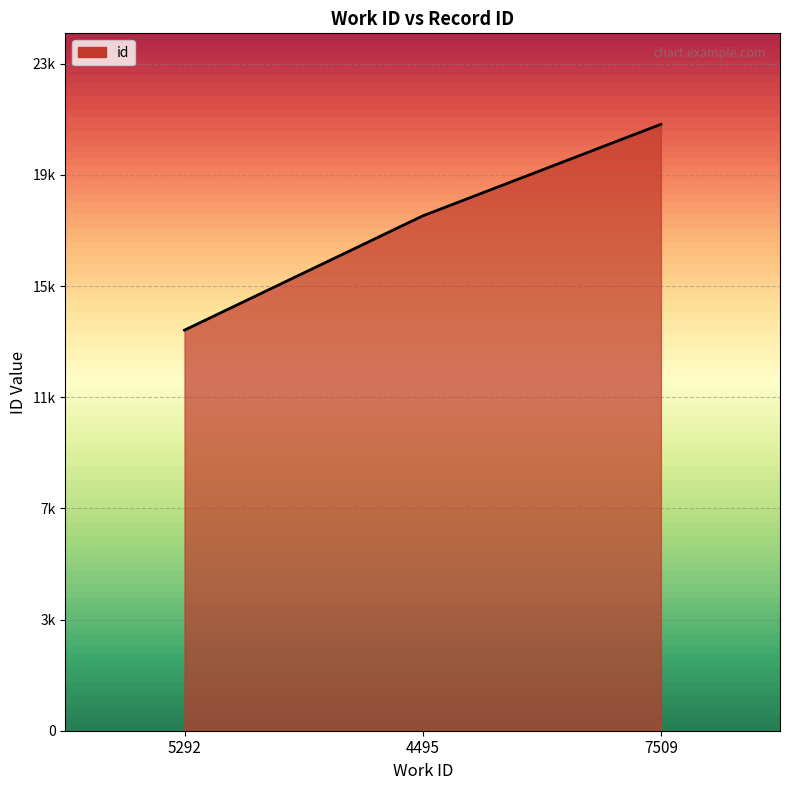

Where does the data first go above 18272?

7509